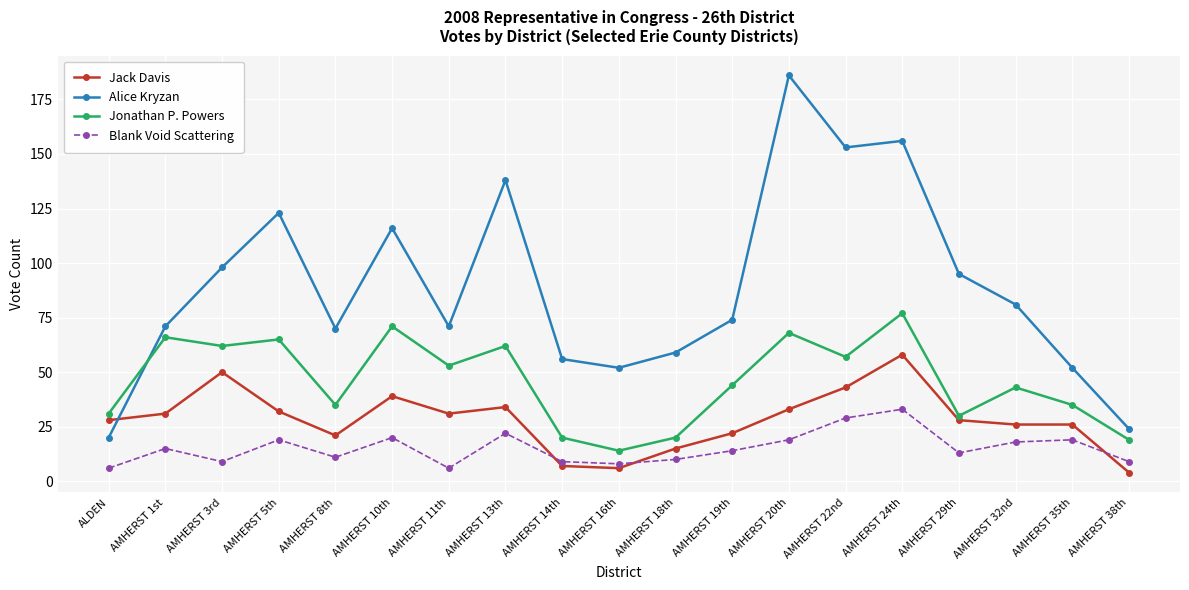

Which series has the largest range (max minus min)?

Alice Kryzan